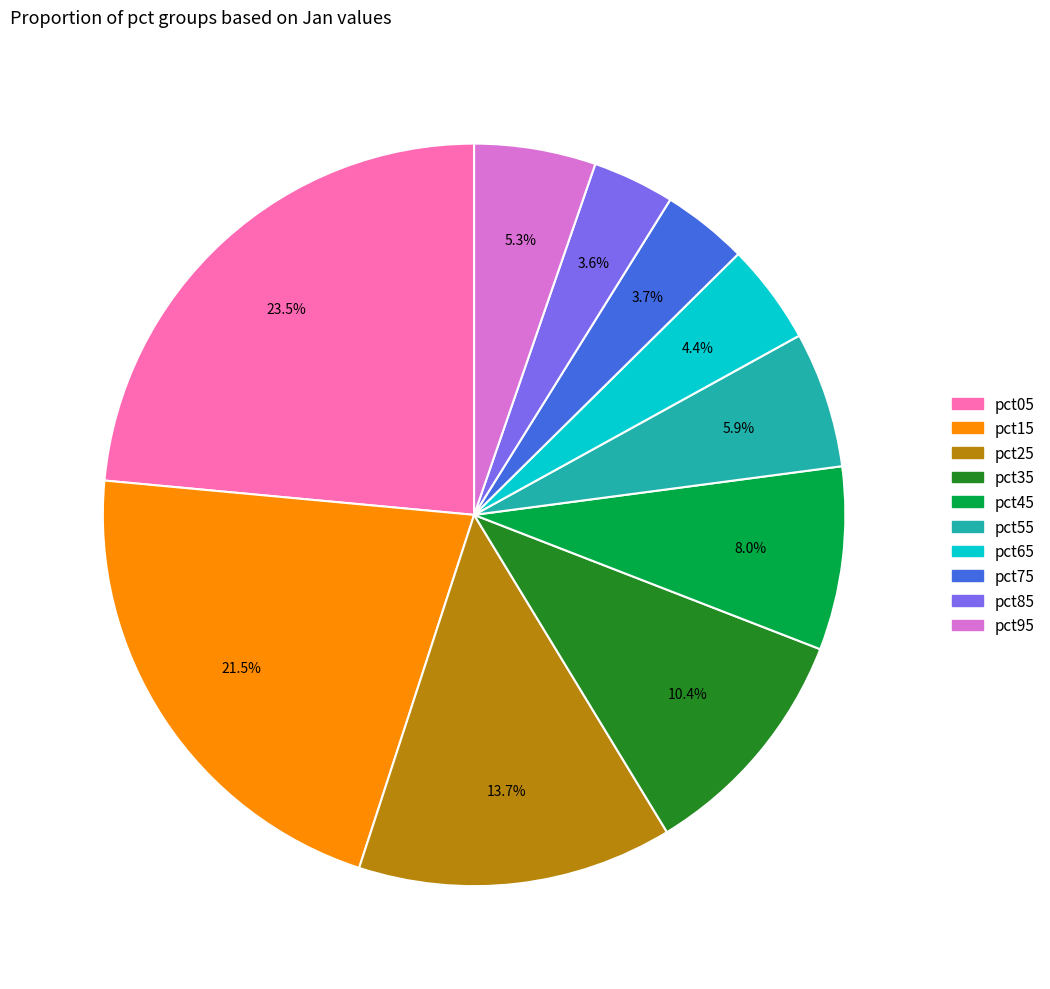

Is it true that pct65 is 4% of the pie?

True